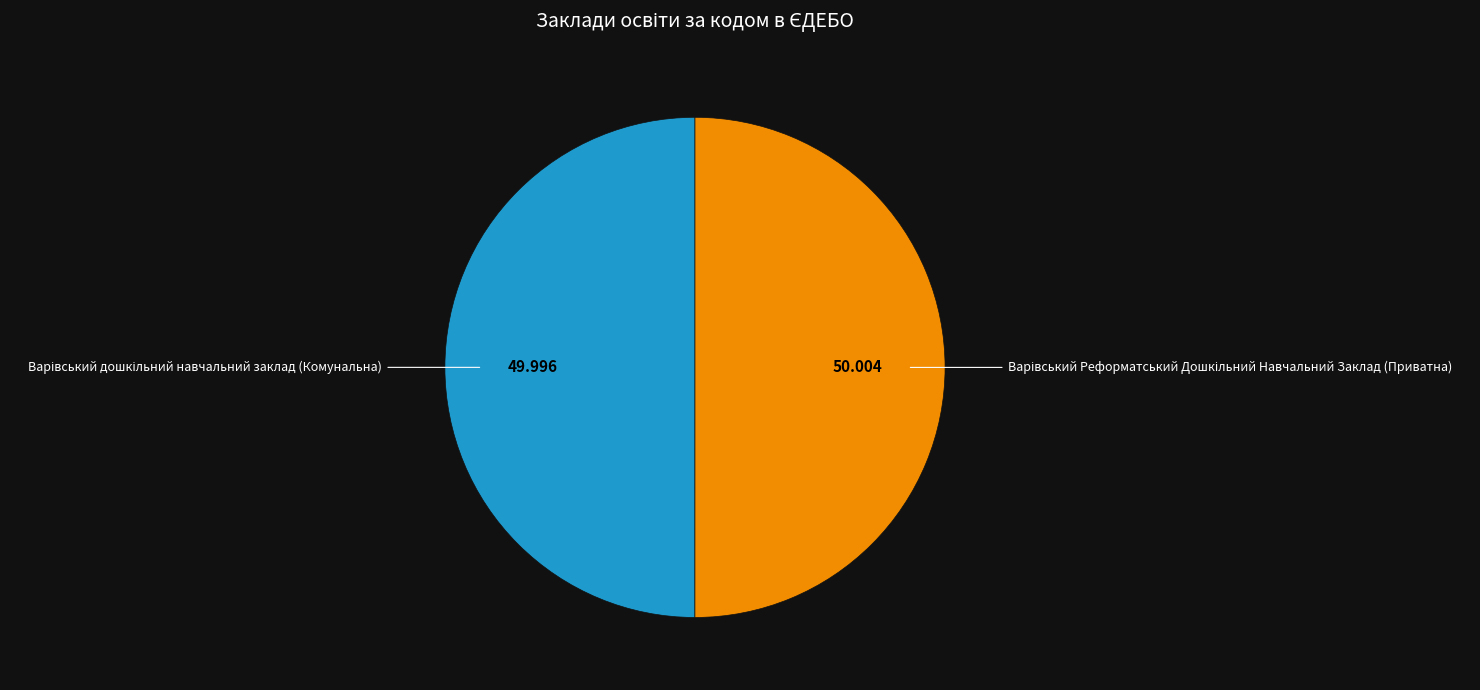

What portion of the pie excludes Варівський Реформатський Дошкільний Навчальний Заклад (Приватна)?

50.0%